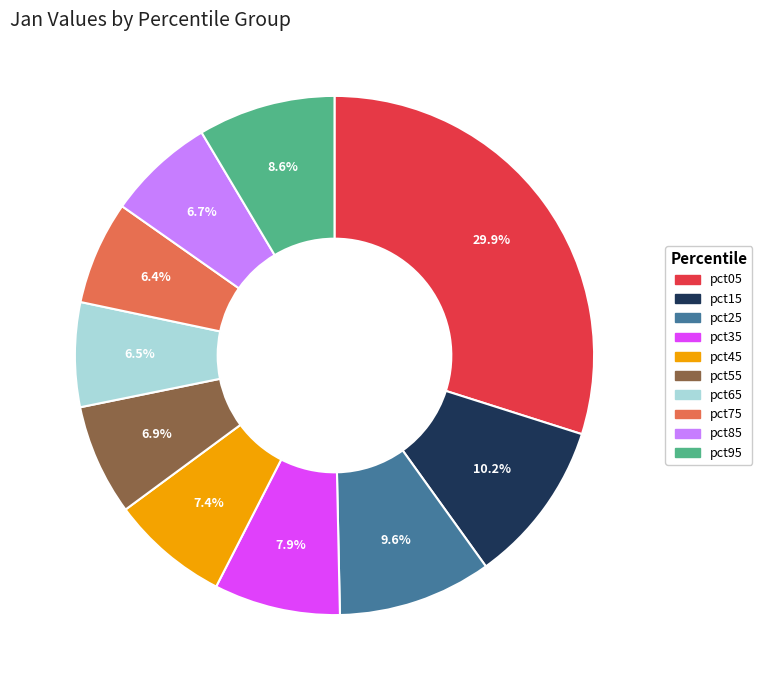

What percentage is the pct85 slice, to the nearest percent?

7%